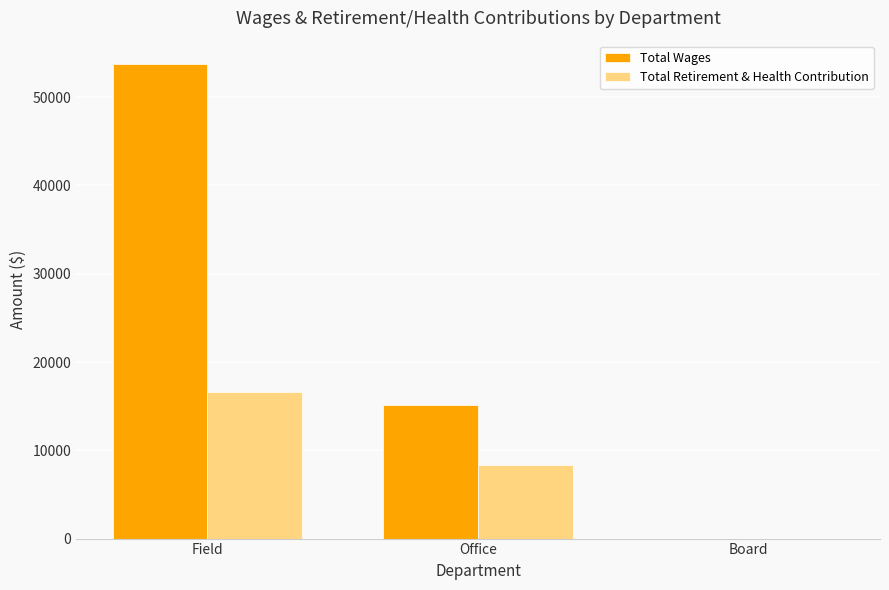

True or false: Total Retirement & Health Contribution has a value of 16644 at Field.

True